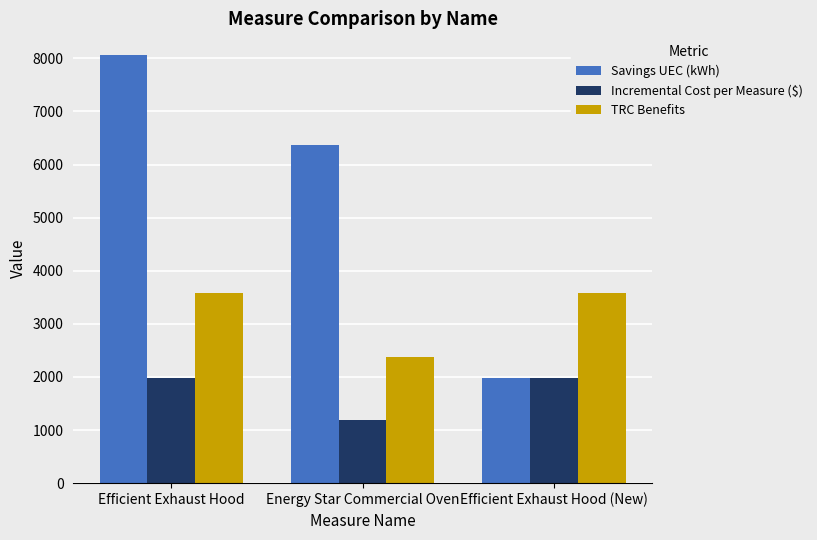

What are all the series names shown in the legend?

Savings UEC (kWh), Incremental Cost per Measure ($), TRC Benefits